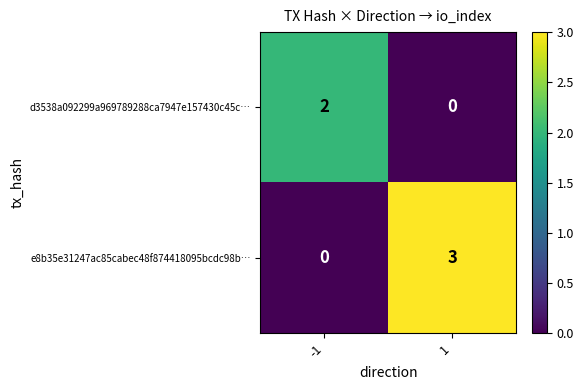

Which series has the largest total across all categories?

e8b35e31247ac85cabec48f874418095bcdc98b…